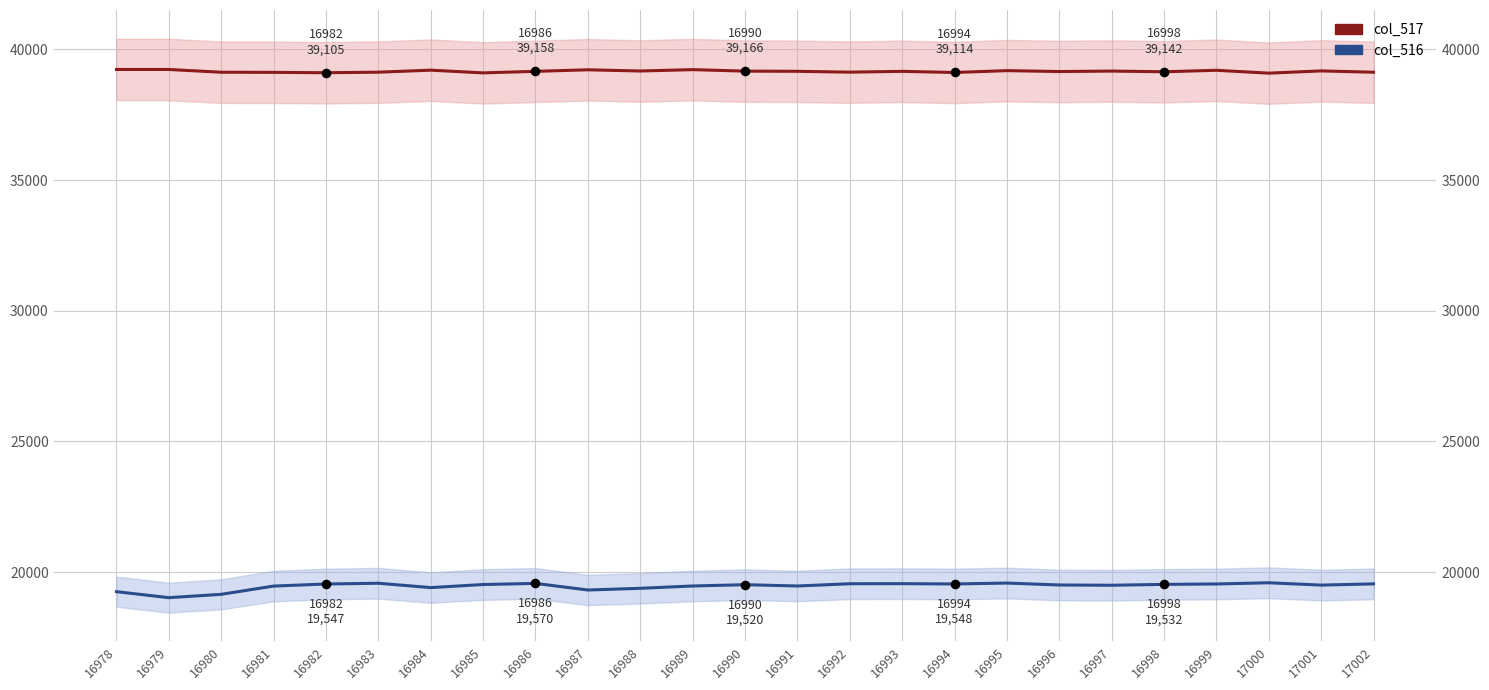

What are all the series names shown in the legend?

col_517, col_516